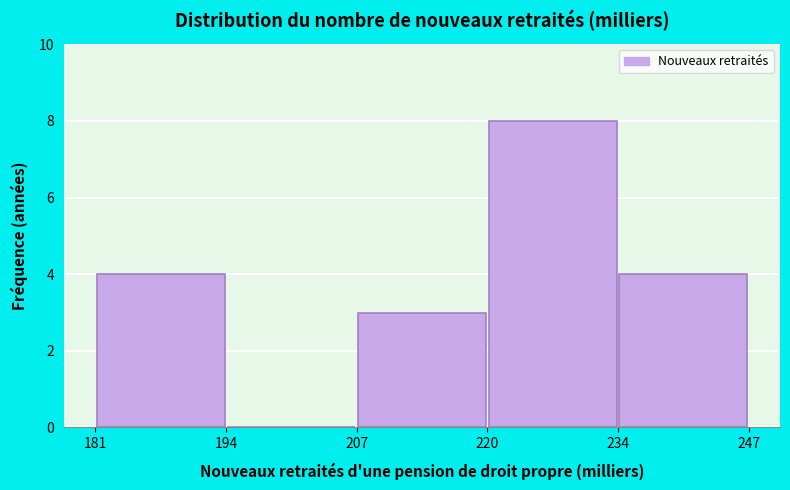

How tall is the bar that spans 220 to 234 on the x-axis? The values are not printed on the chart, so give them approximately, as read against the axis.

8